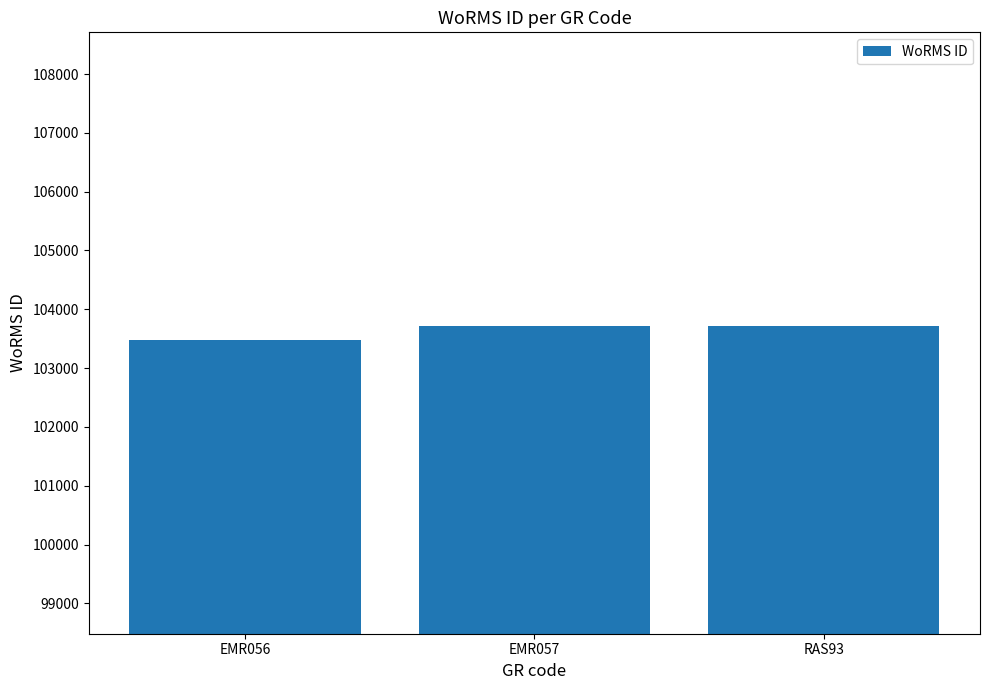

The value at EMR056 is 70307. True or false?

False